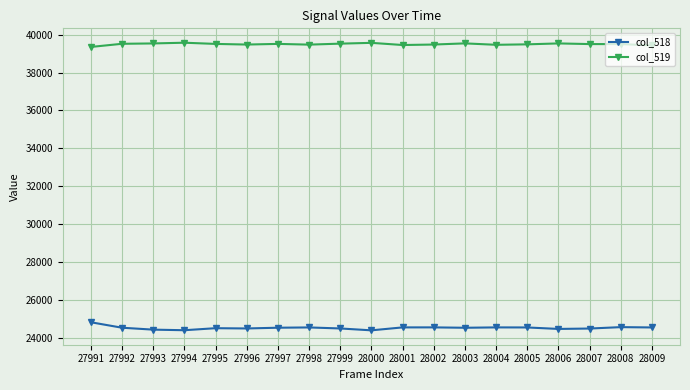

True or false: col_519 and col_518 cross at least once.

False